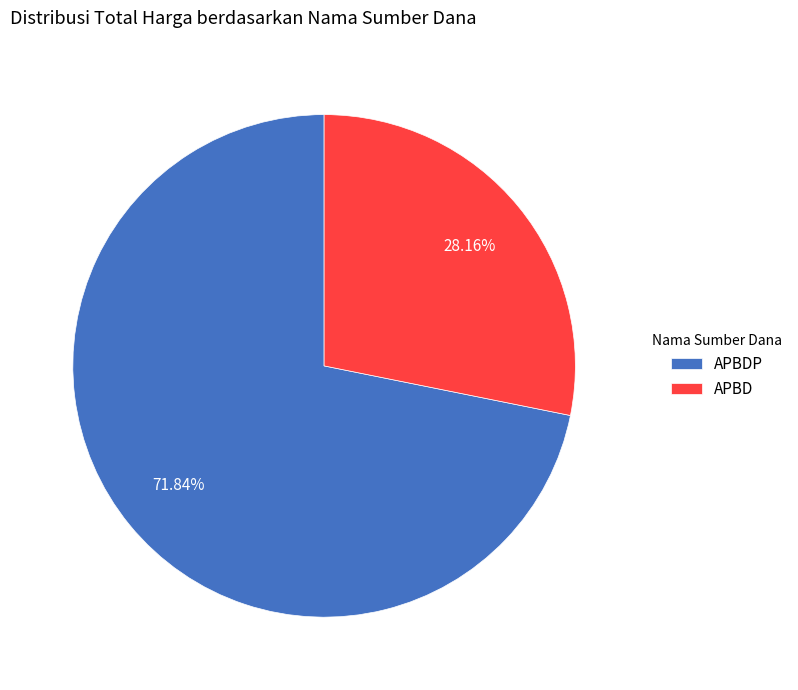

To the nearest percent, what is the combined percentage of APBDP and APBD?

100%